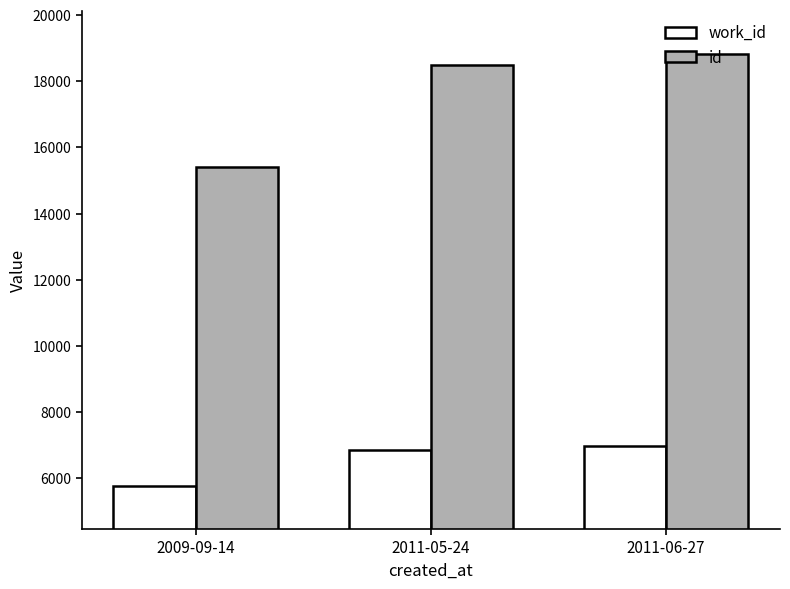

What is the approximate value of work_id at 2011-05-24, to the nearest 50?

6850